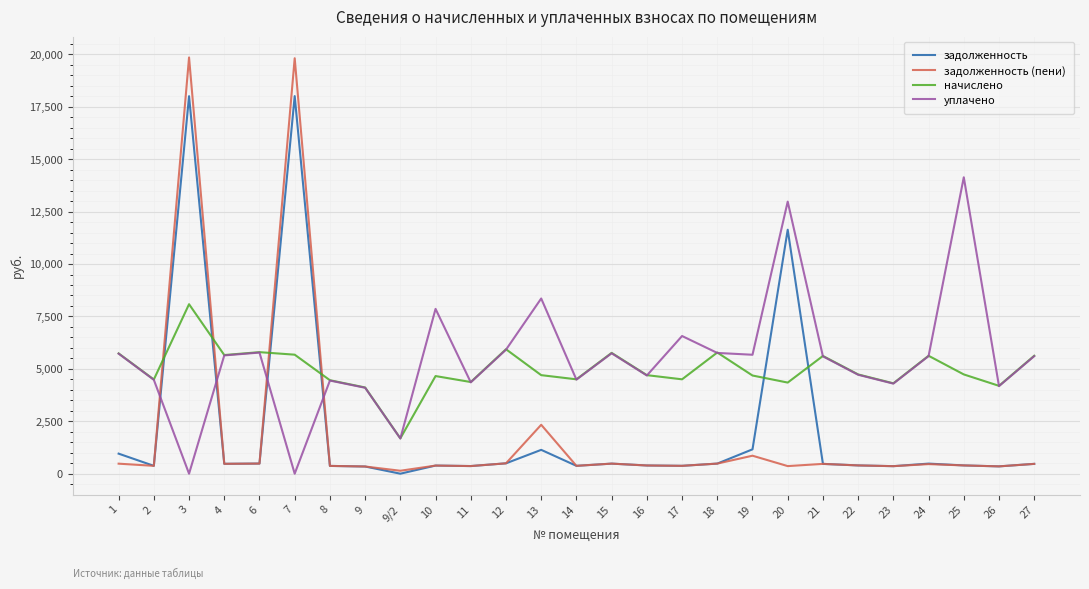

What position from the left is 1?

1